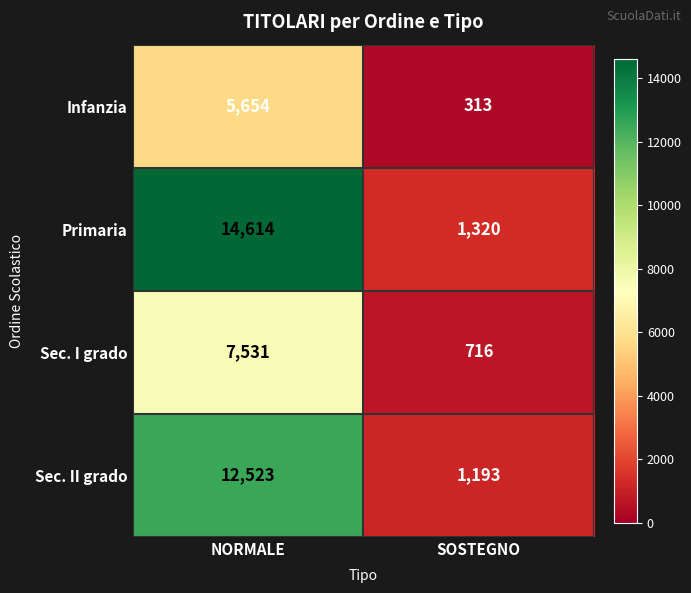

What is the sum of the Sec. II grado values at SOSTEGNO and NORMALE?

13716